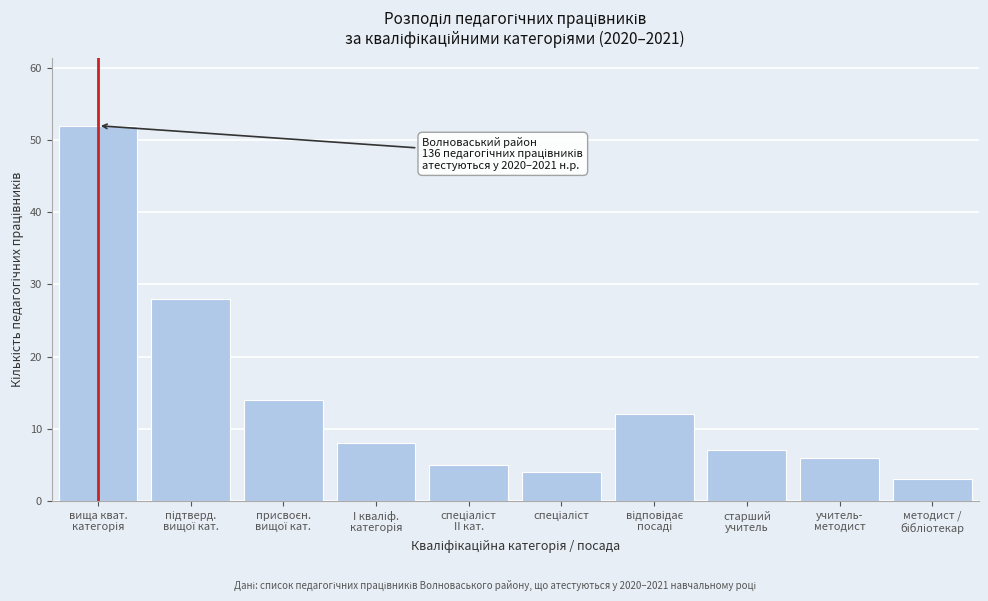

Reading left to right, what are all the values shown in this chart?

52	28	14	8	5	4	12	7	6	3